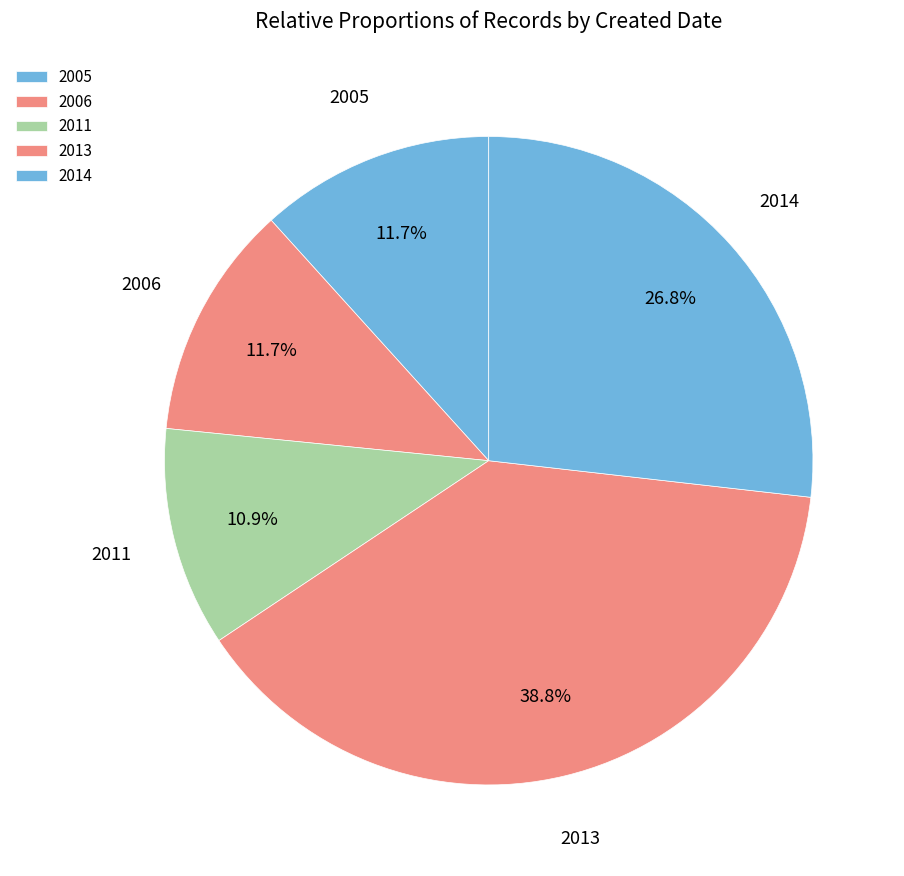

Which has a higher value, 2013 or 2011?

2013